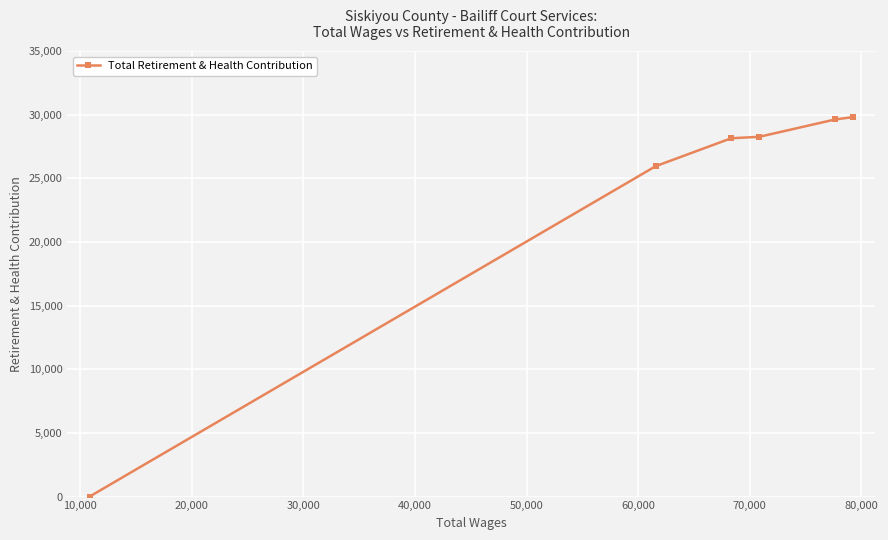

What is the sum of all values?

141817